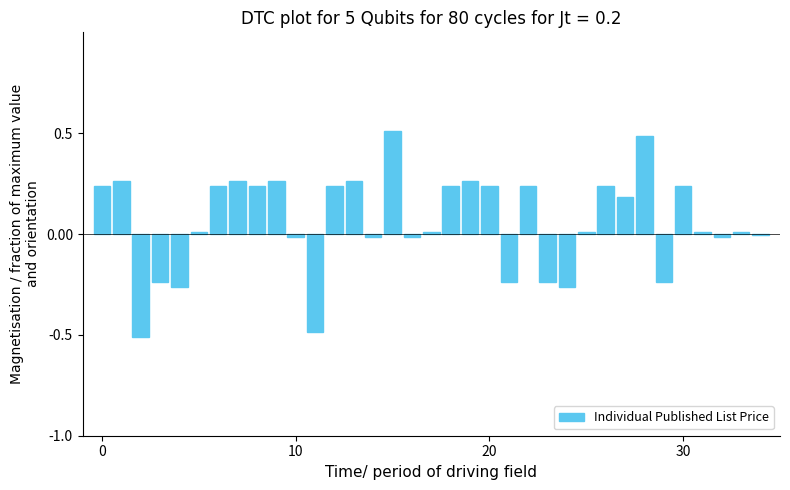

What is the greatest value displayed?

0.5